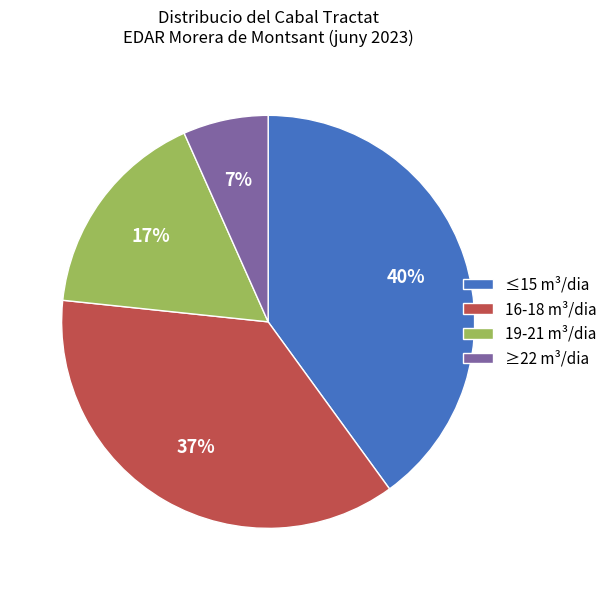

To the nearest percent, what portion does 16-18 m³/dia represent?

37%